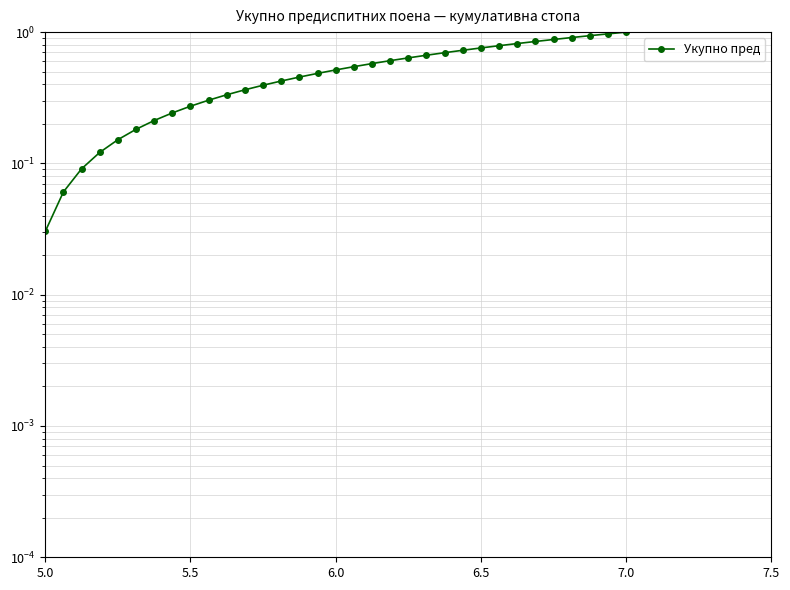

Does the chart have visible grid lines?

Yes